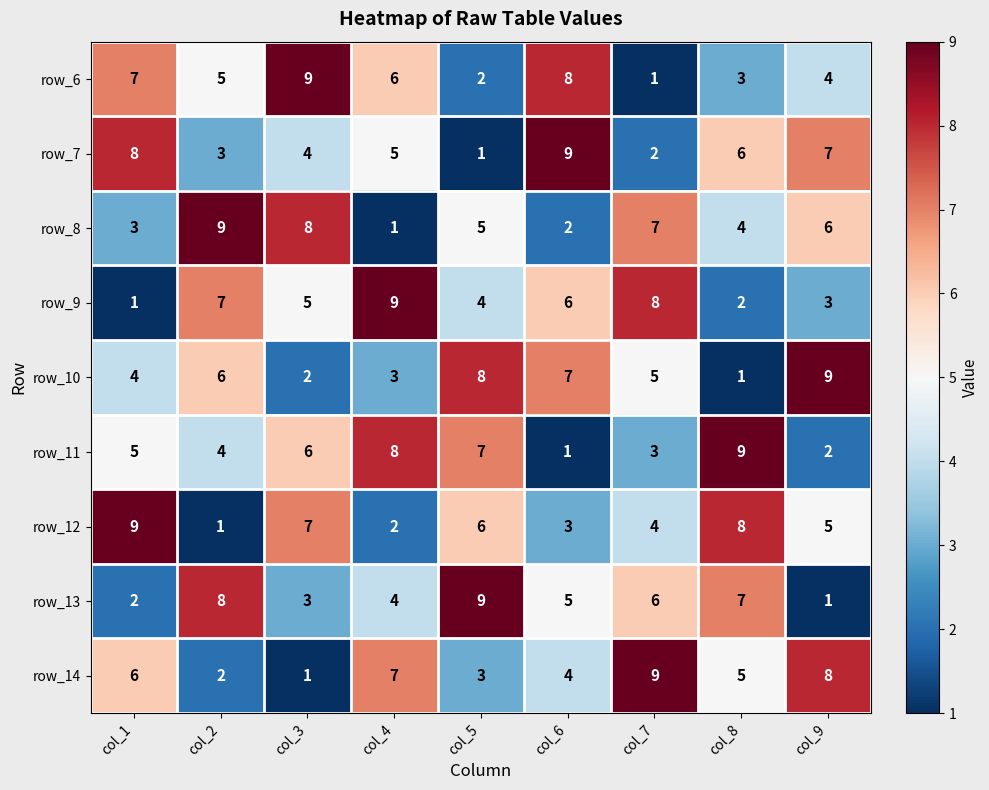

Where does the row_12 series first go above 5?

col_1